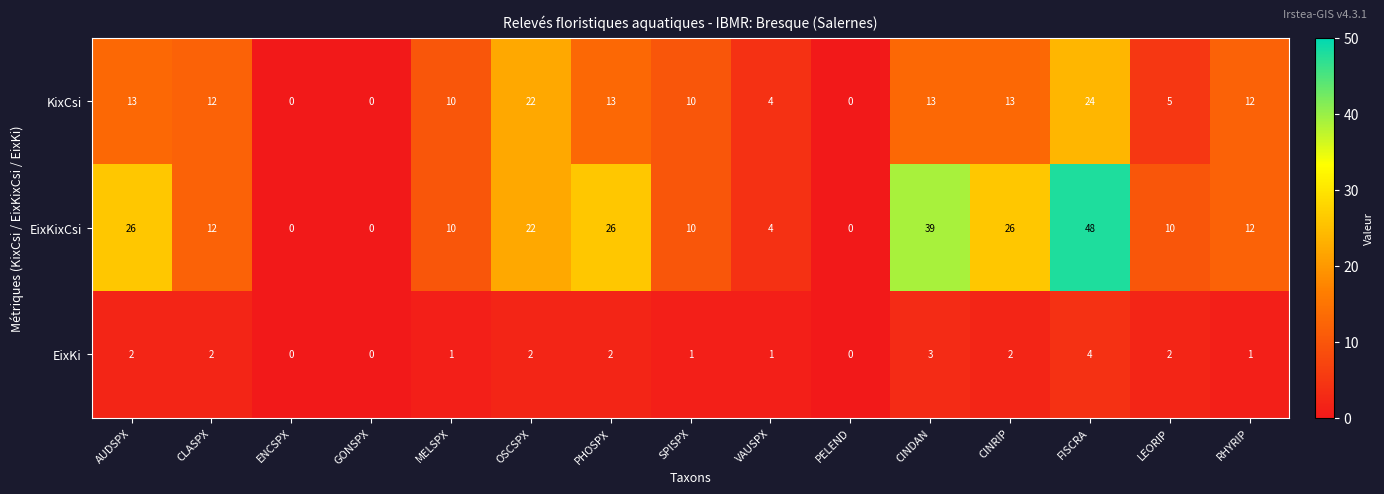

How many data points in EixKi are less than 2?

7